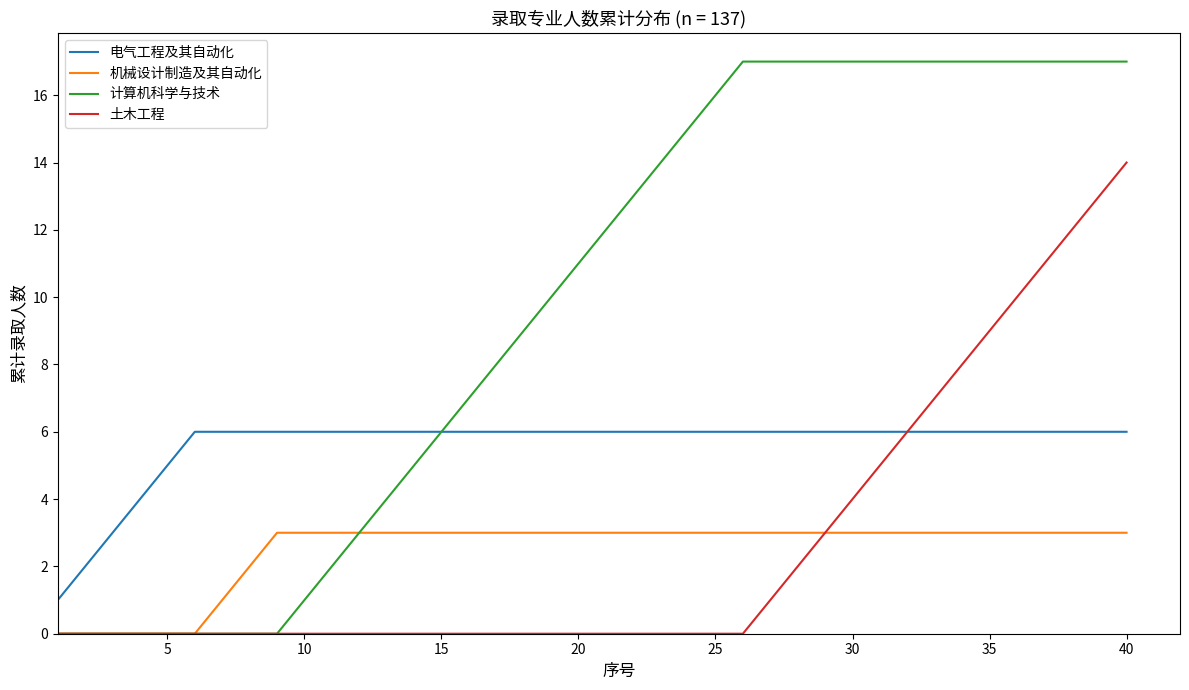

Which series has the largest total across all categories?

计算机科学与技术